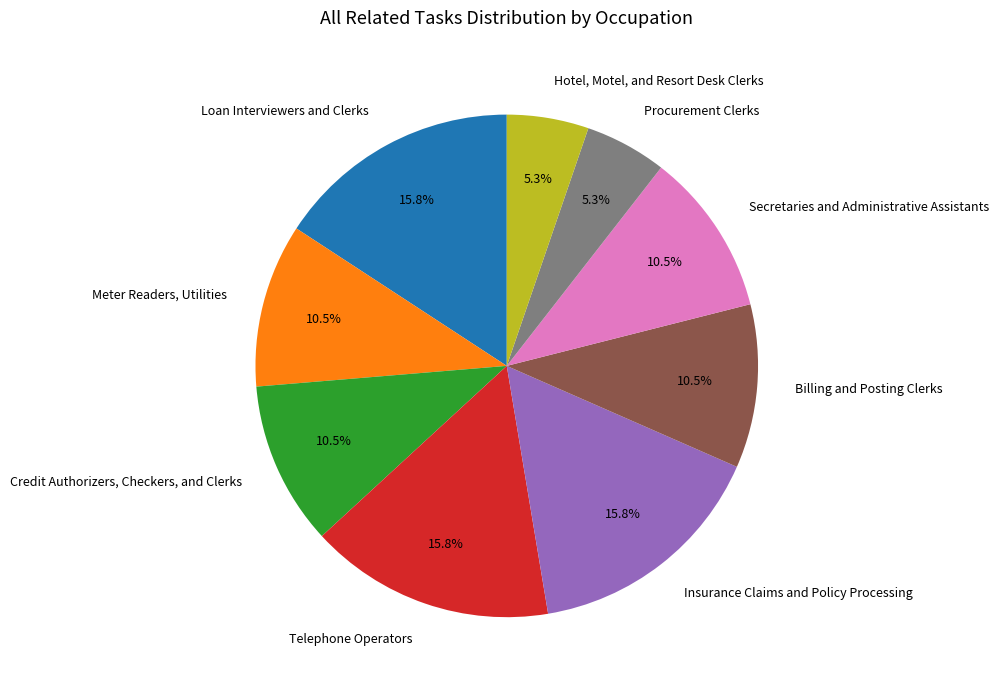

How many slices are in this pie chart?

9